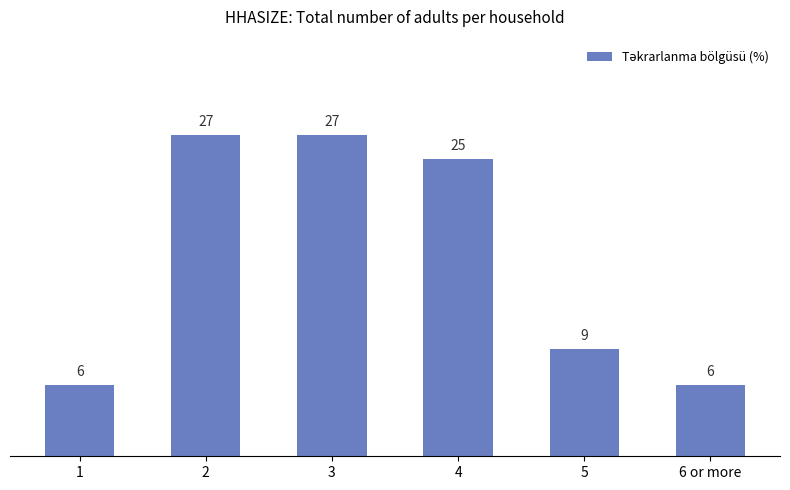

Reading left to right, list all the values displayed in this chart.

1=6	2=27	3=27	4=25	5=9	6 or more=6